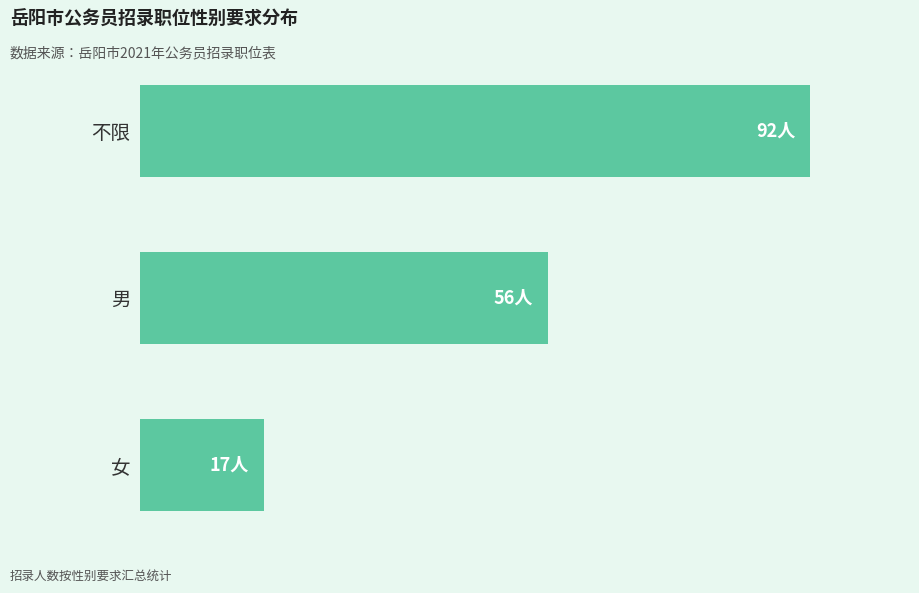

Are the bars horizontal?

Yes